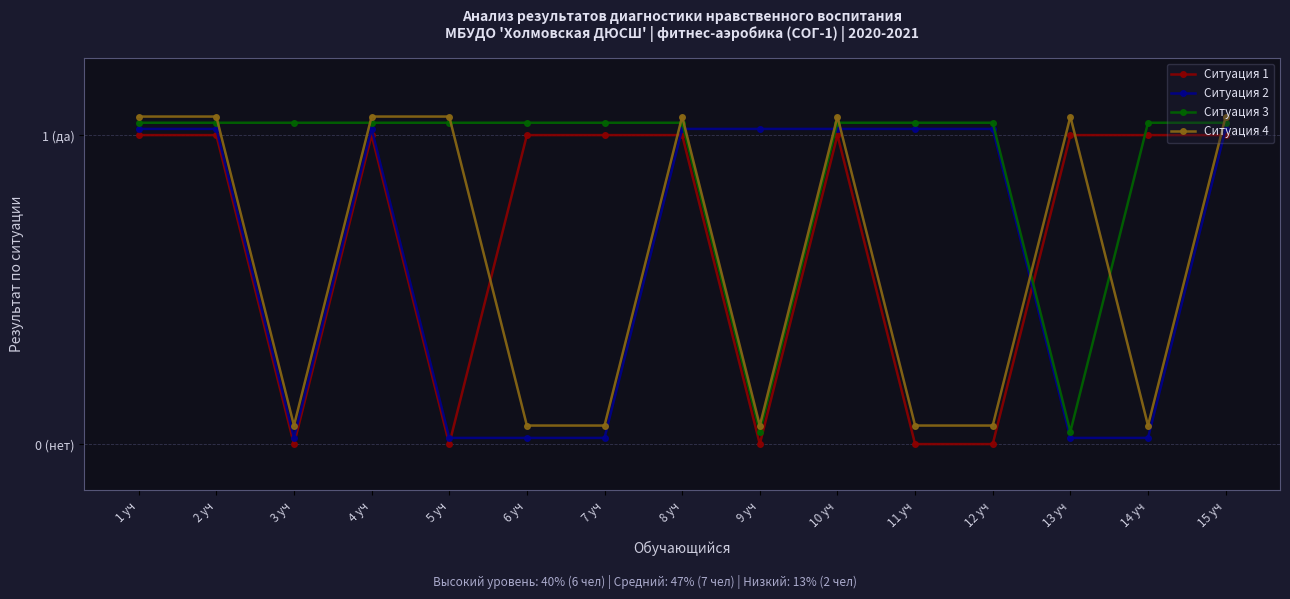

In Ситуация 4, how many points are lower than both neighbors (excluding endpoints)?

3